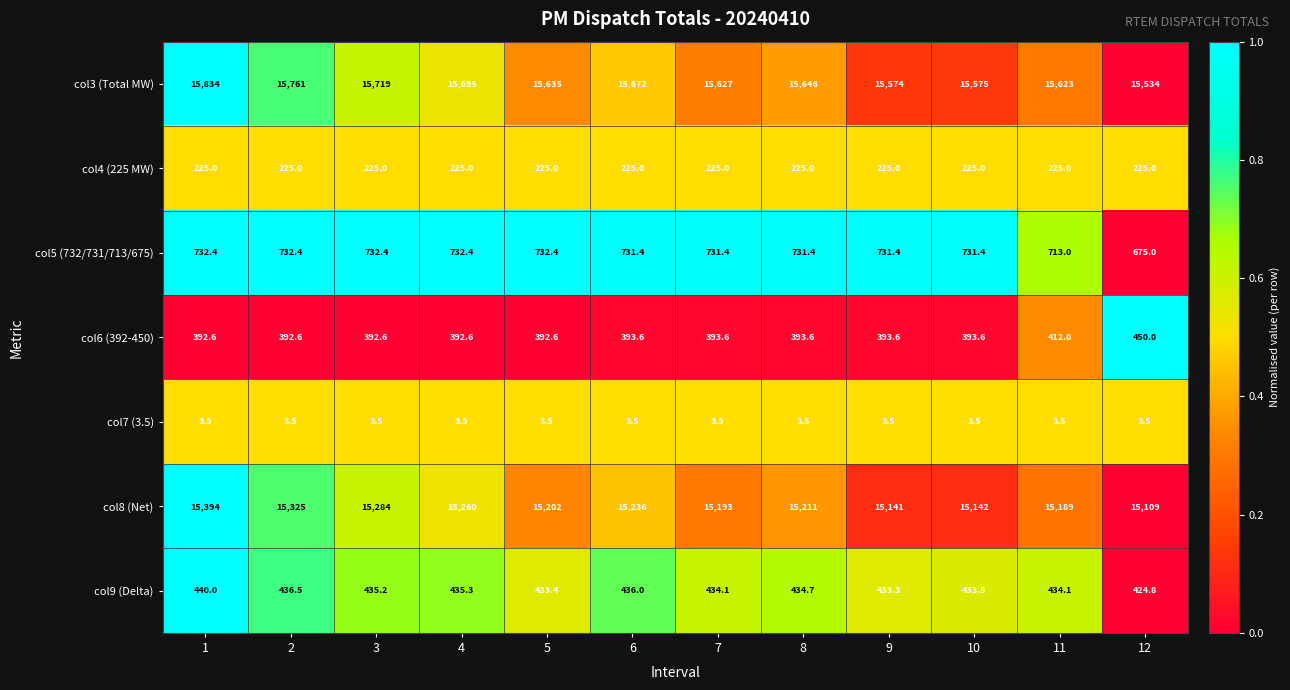

How many distinct data groups are displayed?

7